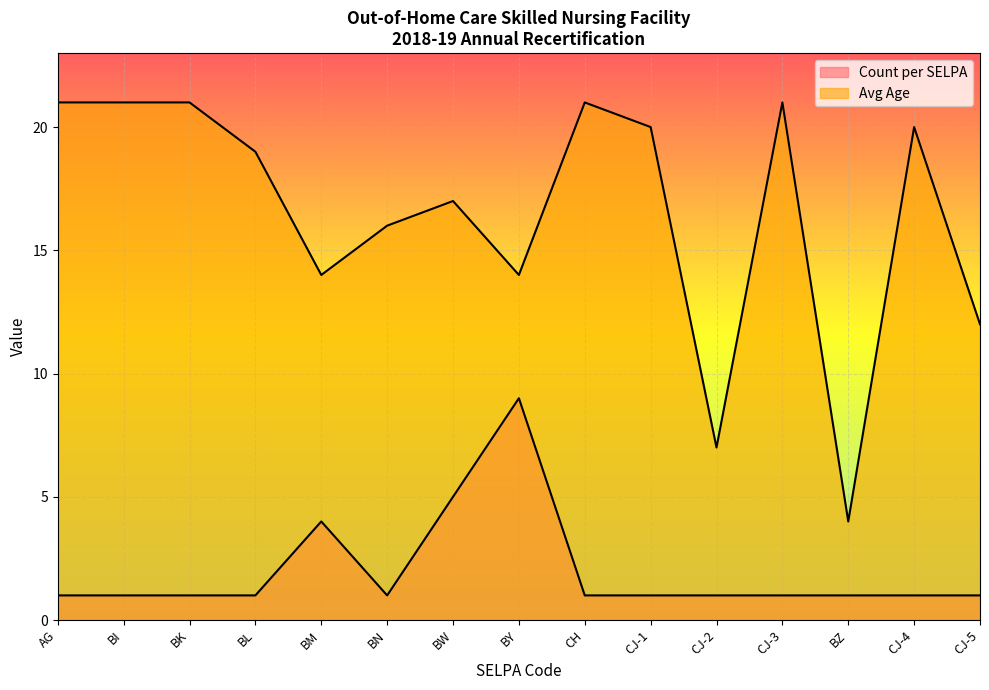

Between CJ-2 and BW, which is larger?

BW